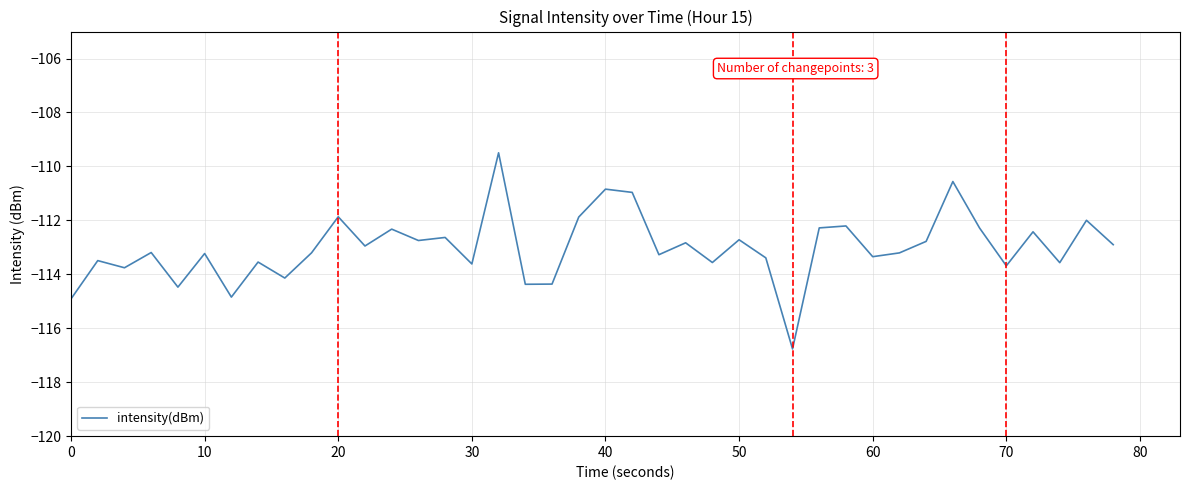

What is the smallest value displayed?

-116.8